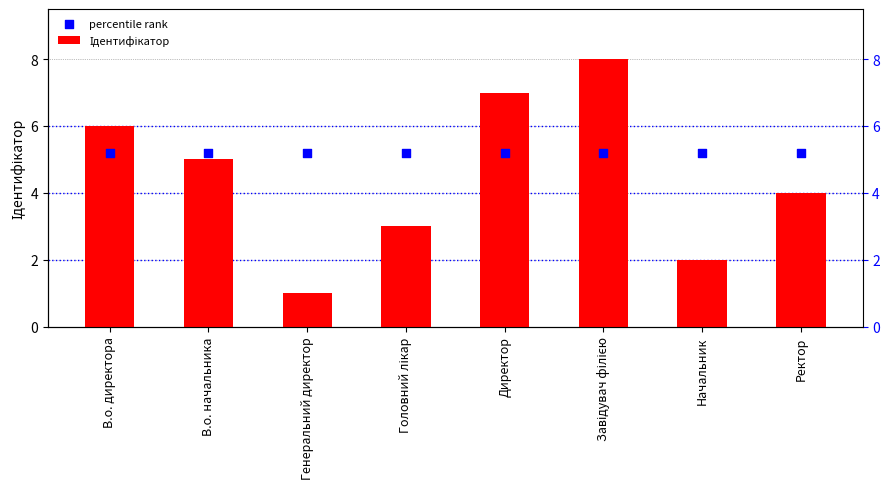

Which series has the largest total across all categories?

percentile rank